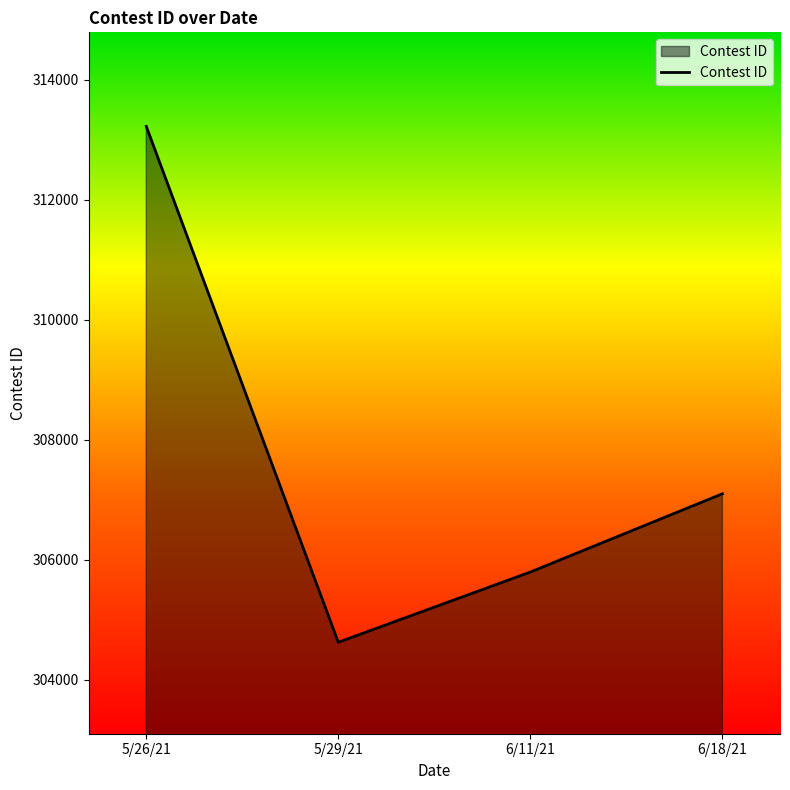

How many values are below 307101?

2